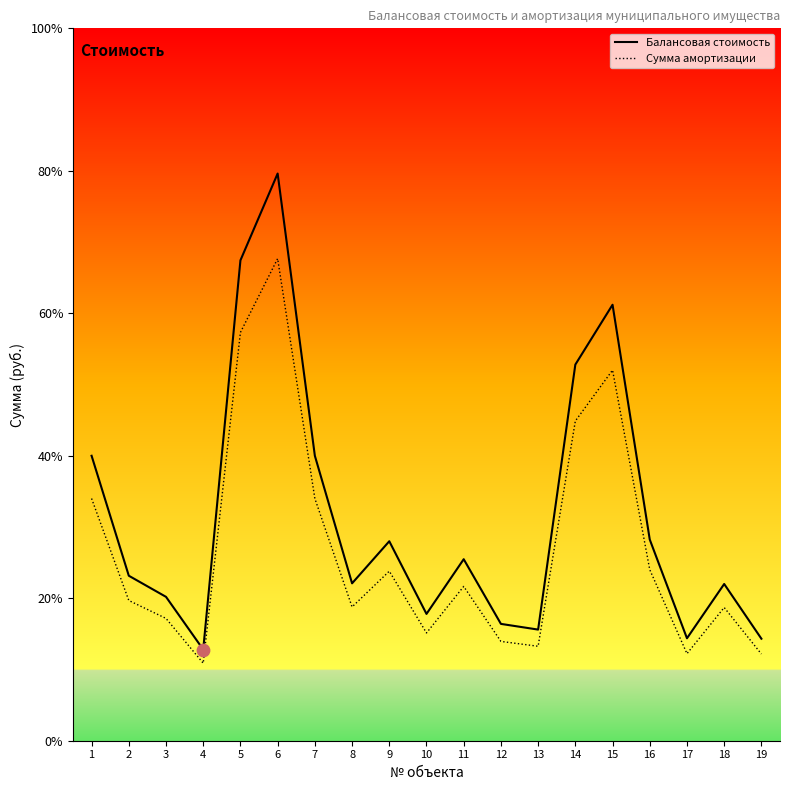

Which series has the largest total across all categories?

Балансовая стоимость